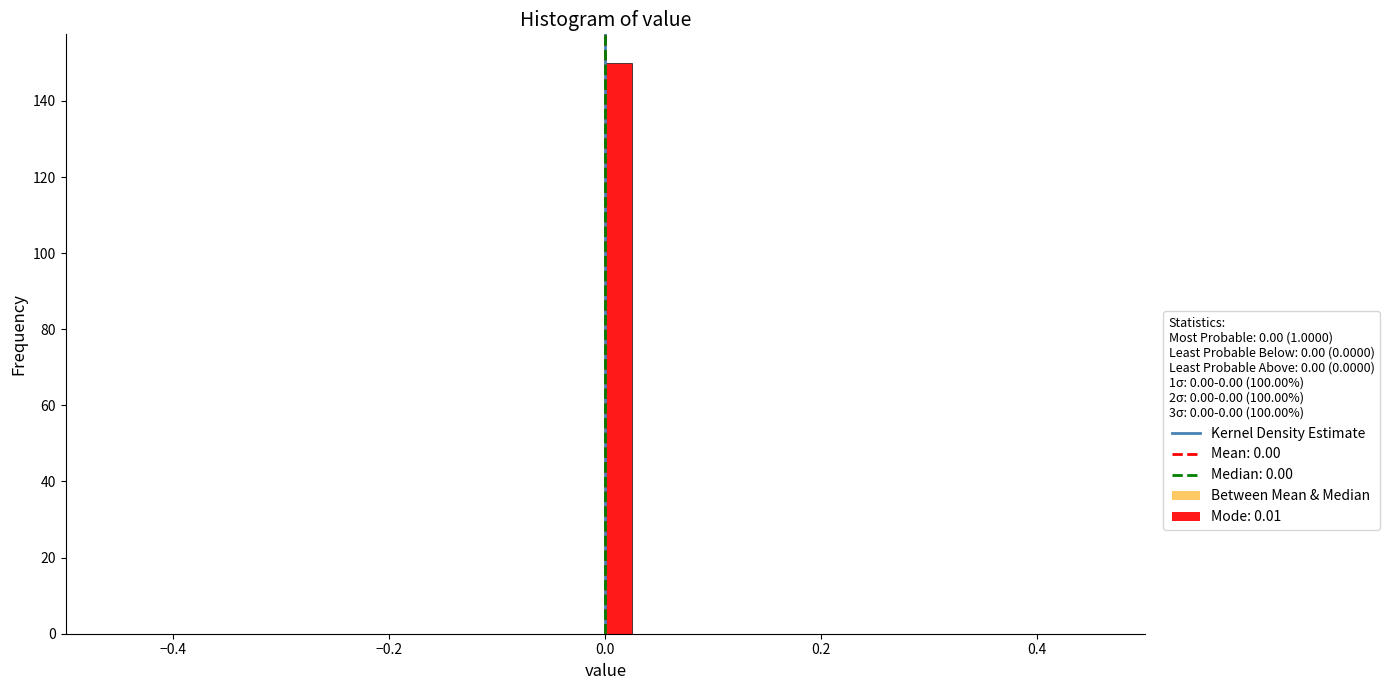

Around what value on the x-axis is the tallest bar? Give the approximate position of its centre, as read against the axis.

0.02